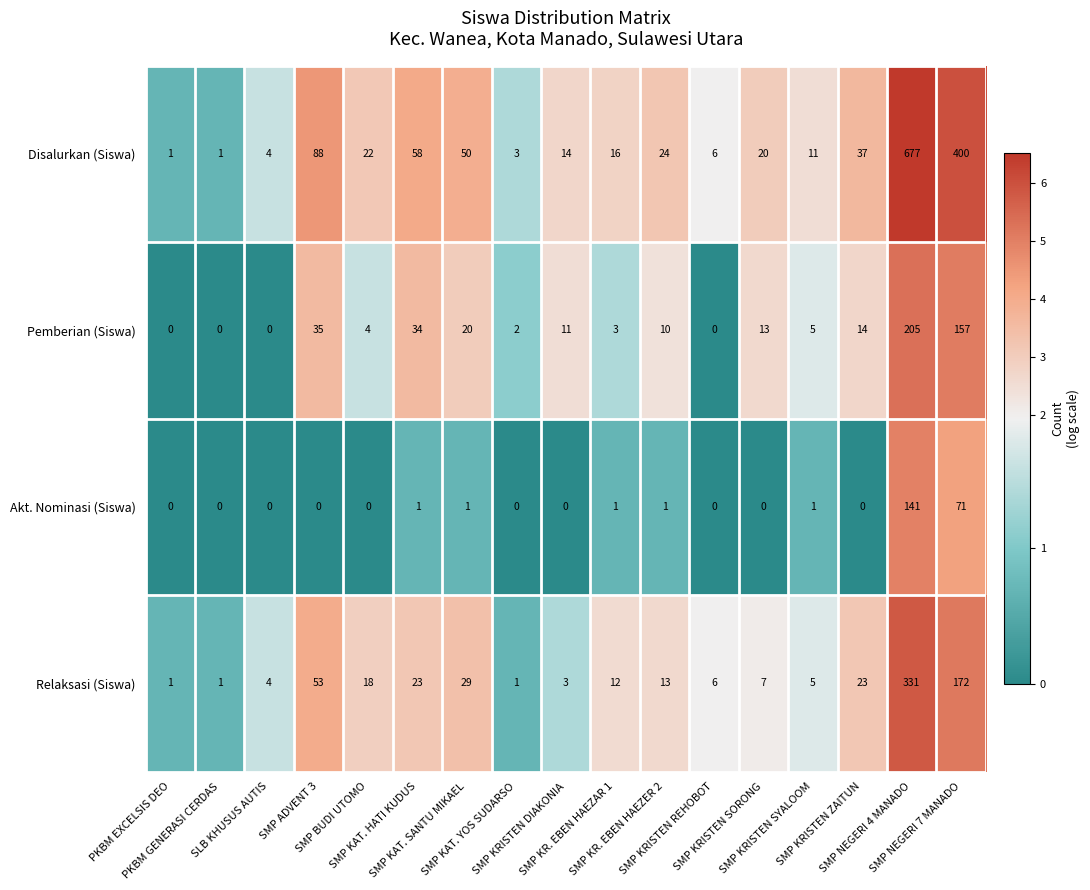

What is the difference between the maximum and second lowest values in the Akt. Nominasi (Siswa) series?

141